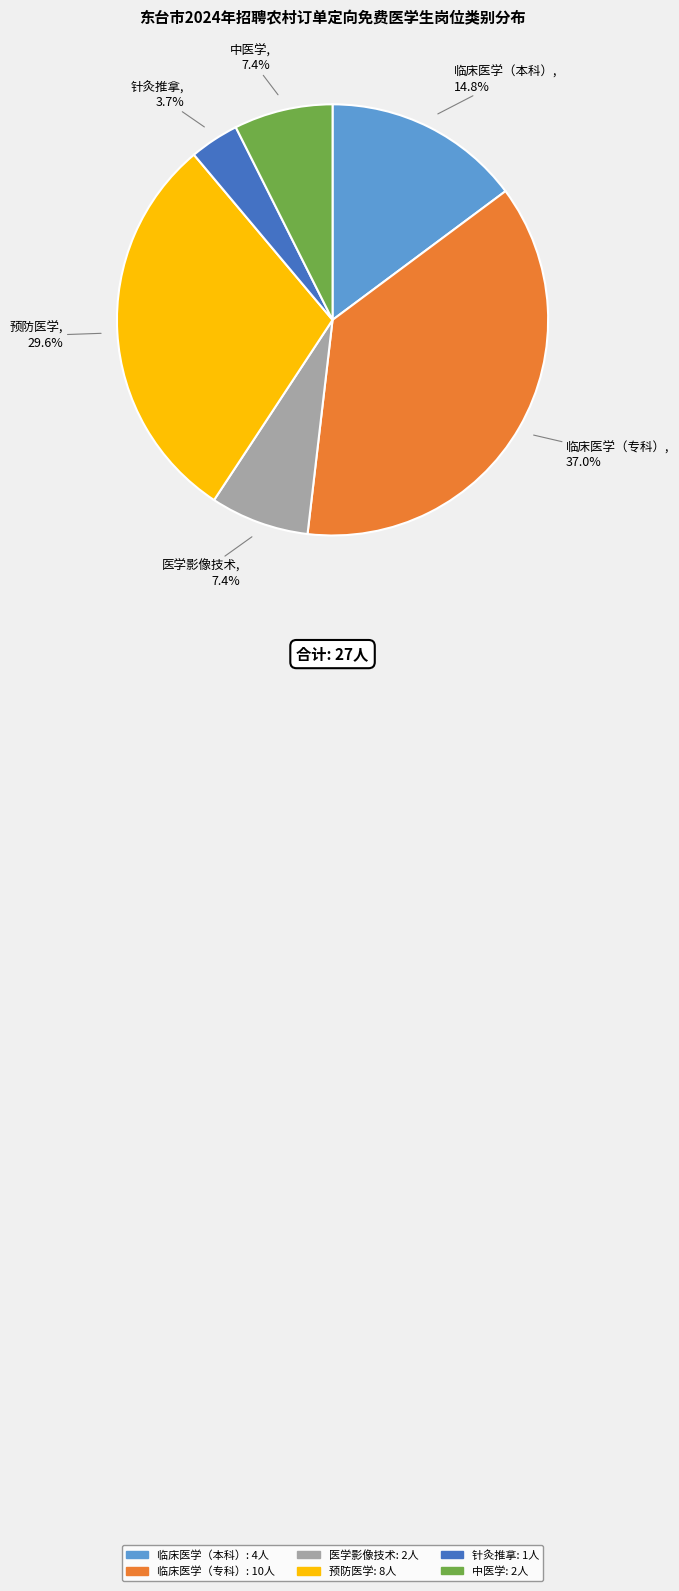

Which category has the smallest portion of the pie?

针灸推拿